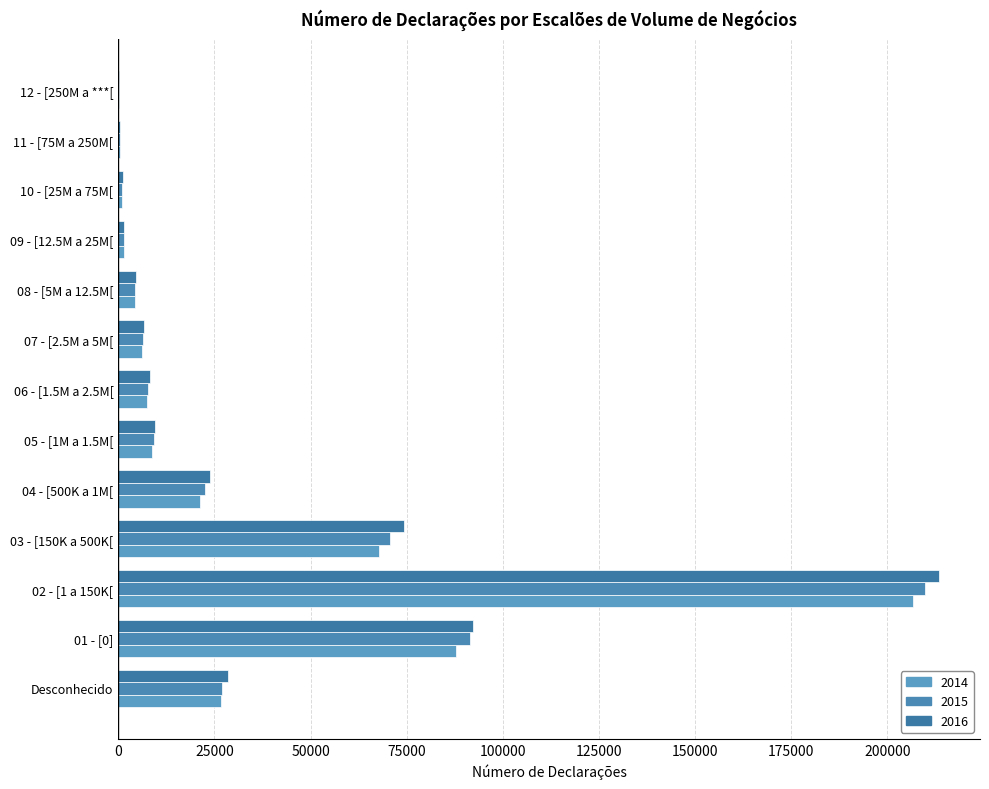

What is the label of the 5th bar from the left?

04 - [500K a 1M[